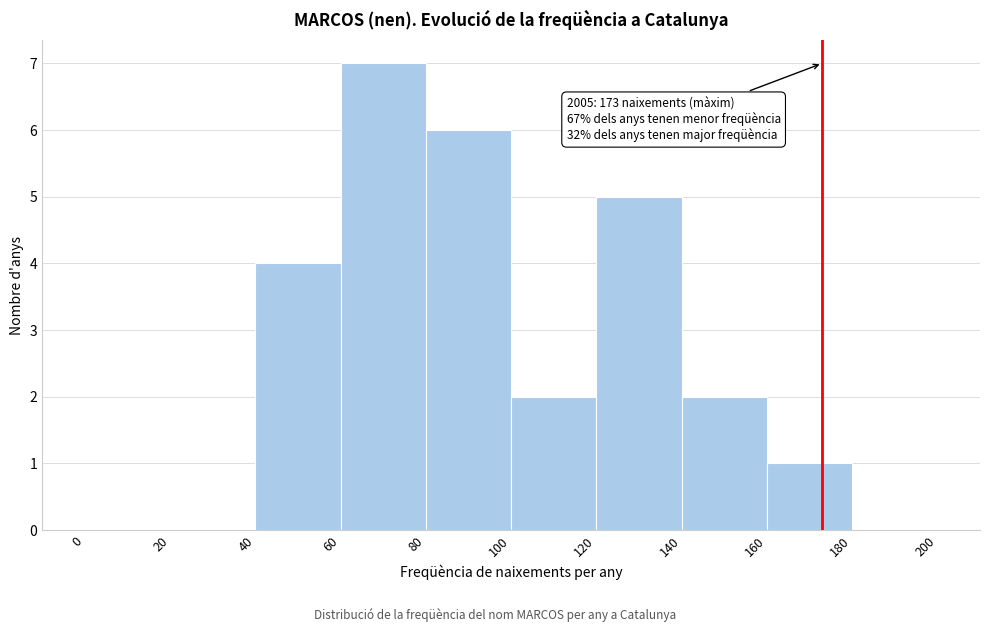

Over which range of the x-axis is the bar tallest?

60 to 80